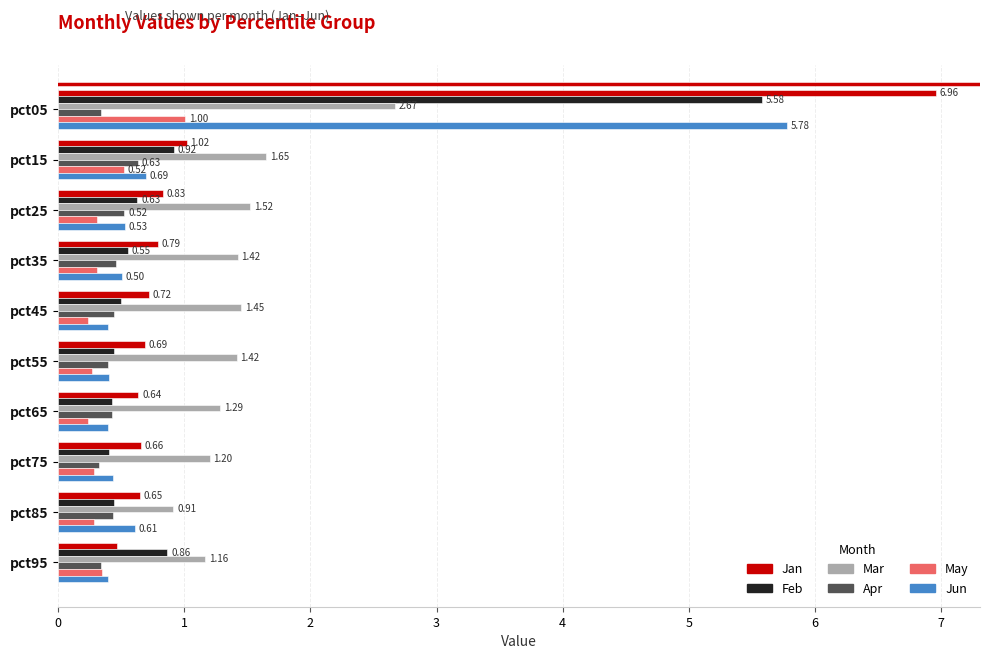

What is the difference between the maximum and second lowest values in the Feb series?

5.2